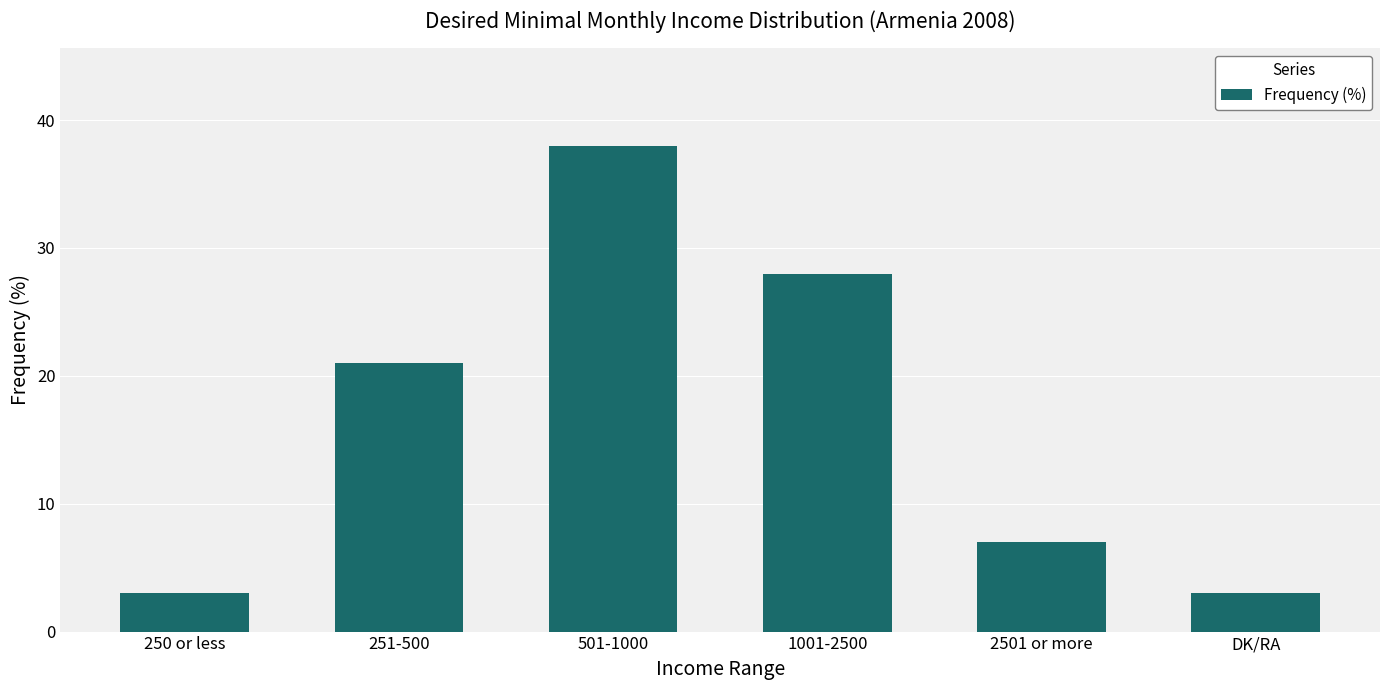

At which label is the value closest to 20?

251-500